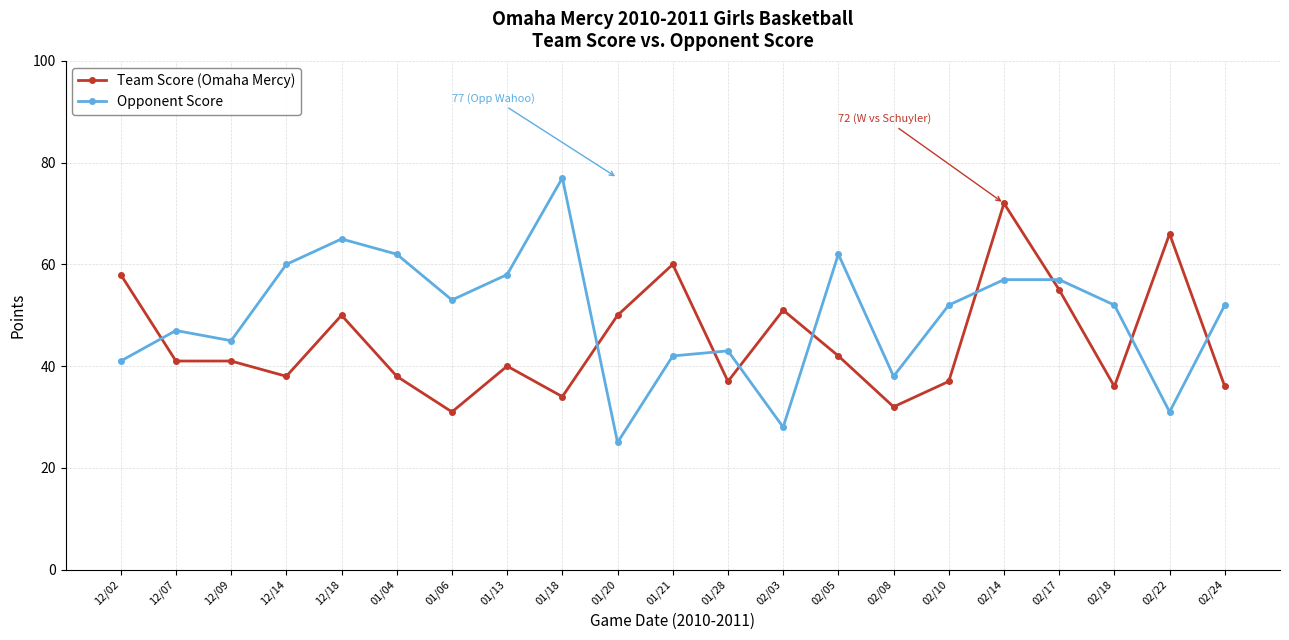

What is the difference between the highest and lowest values at 02/08?

6